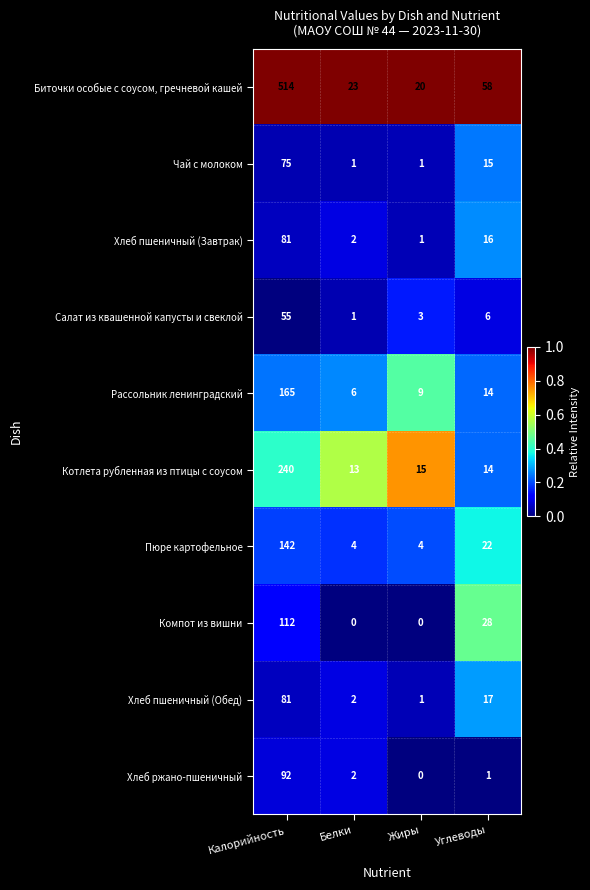

At which label is Хлеб пшеничный (Обед) closest to 41?

Углеводы